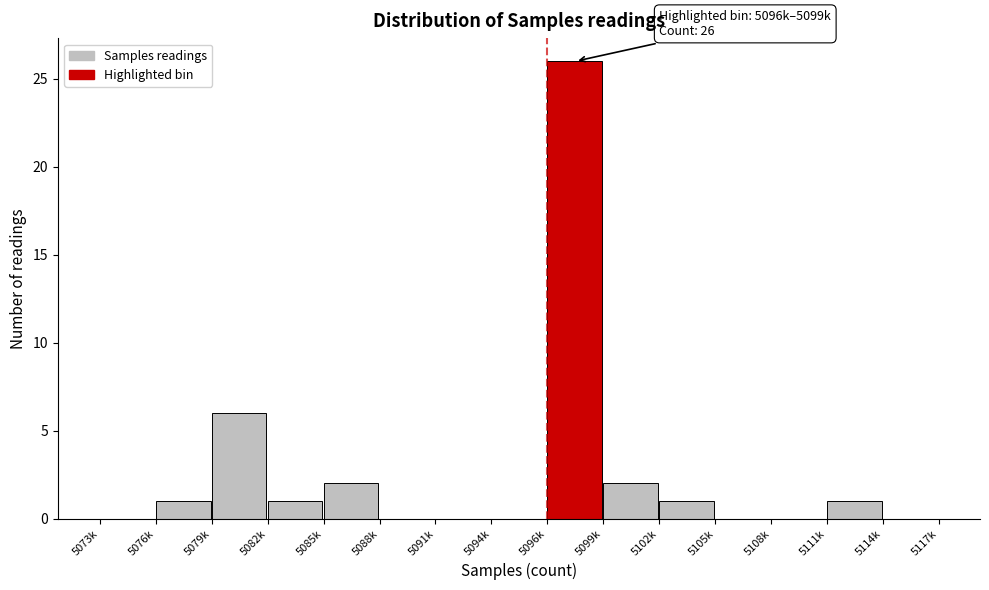

Reading left to right, what are all the values shown in this chart?

5073k=0	5076k=1	5079k=6	5082k=1	5085k=2	5088k=0	5091k=0	5094k=0	5096k=26	5099k=2	5102k=1	5105k=0	5108k=0	5111k=1	5114k=0